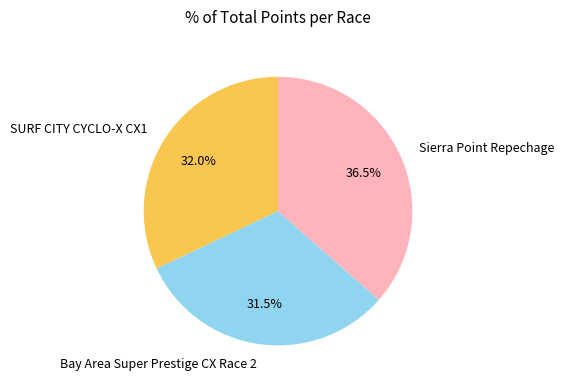

The Bay Area Super Prestige CX Race 2 slice represents 24% of the pie. True or false?

False